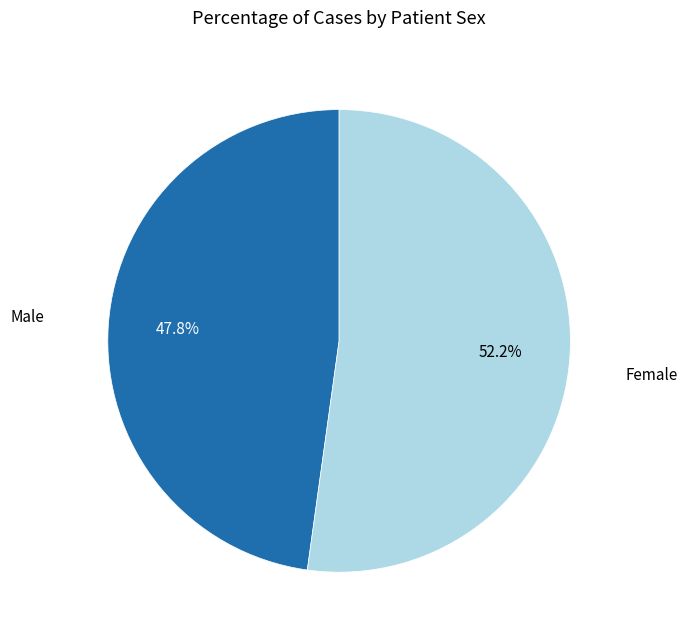

To the nearest percent, what portion does Male represent?

48%